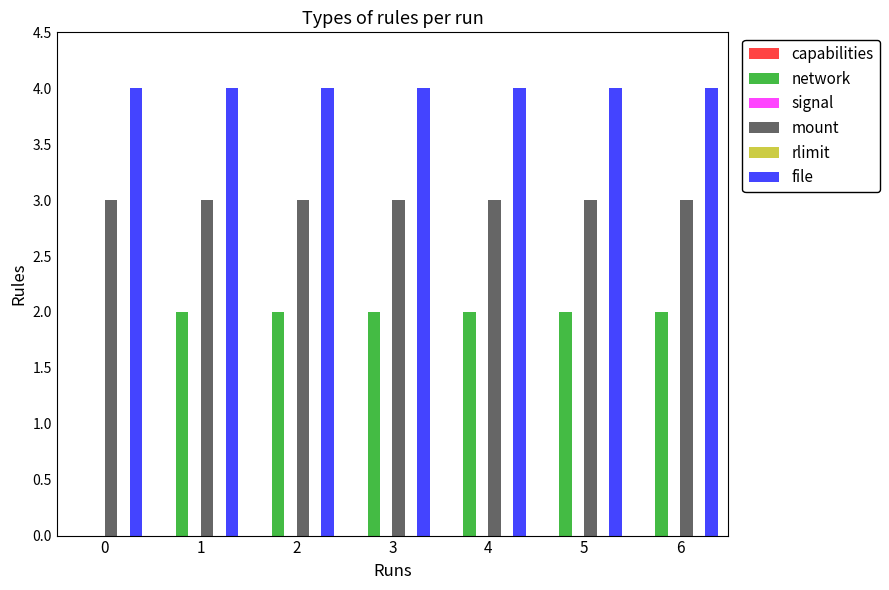

At how many categories does at least one series exceed 2?

7